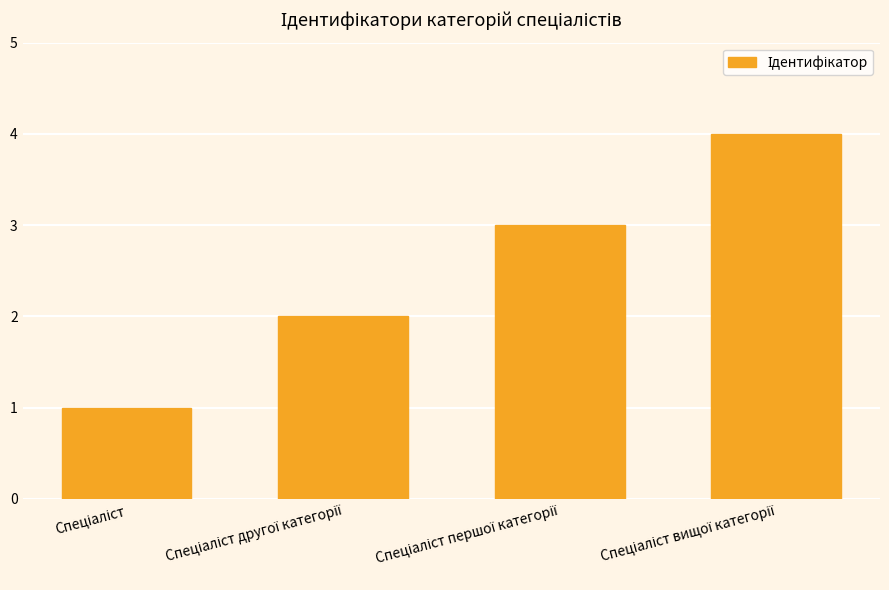

What is the smallest value displayed?

1